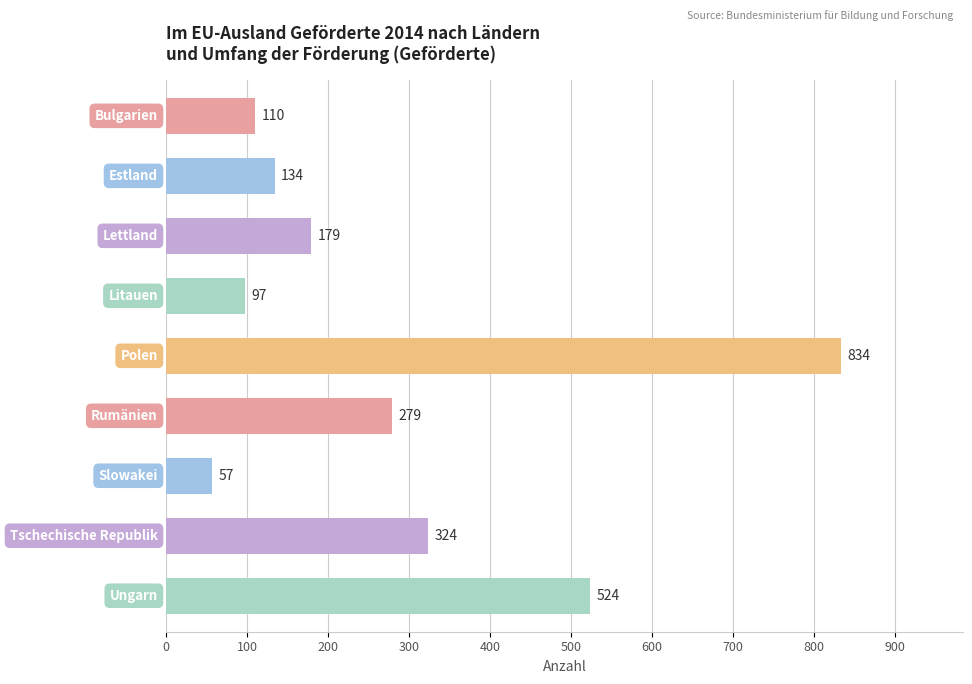

What is the minimum value shown in the chart?

57